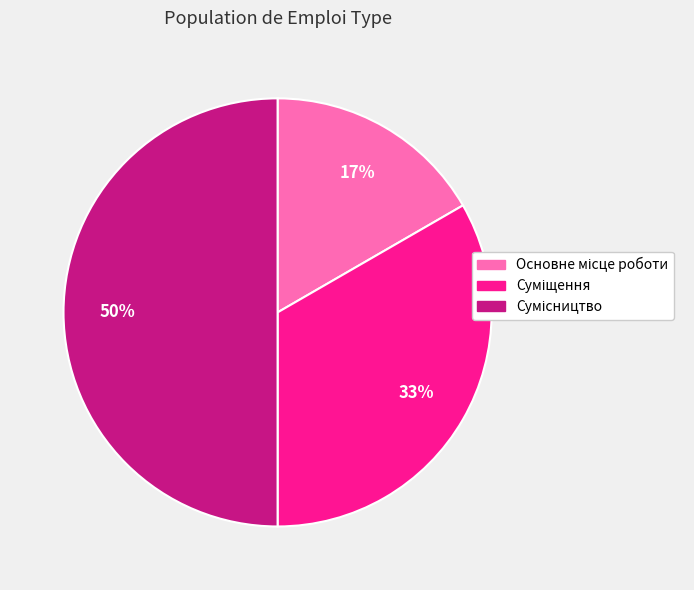

To the nearest percent, what is the difference between the largest and smallest slice percentages?

33%